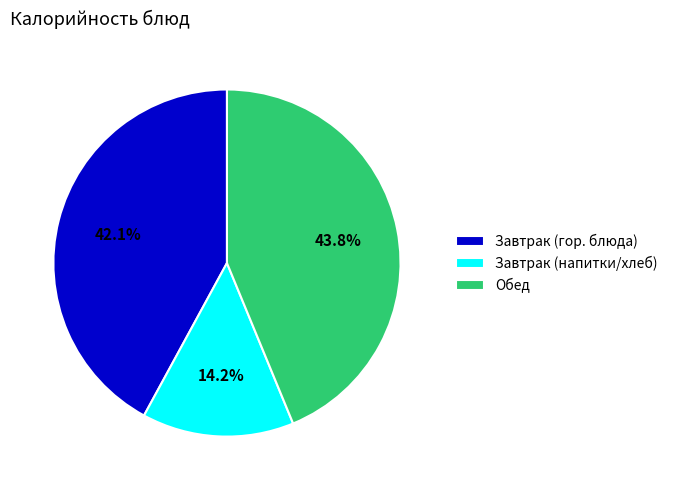

What percentage do Обед and Завтрак (гор. блюда) together represent?

85.8%